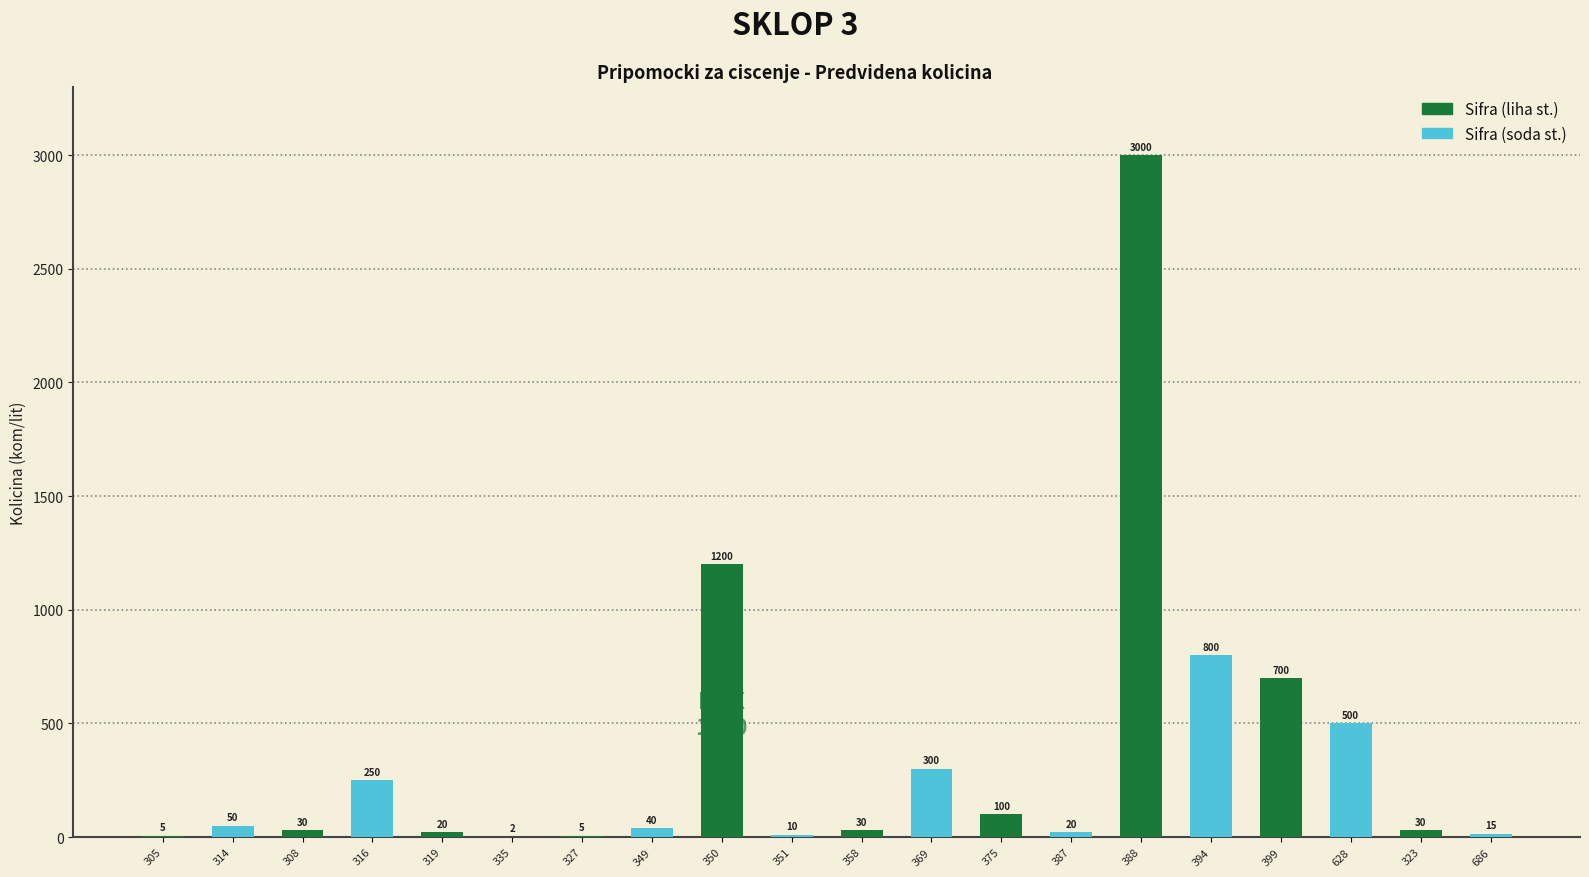

How many distinct data groups are displayed?

2